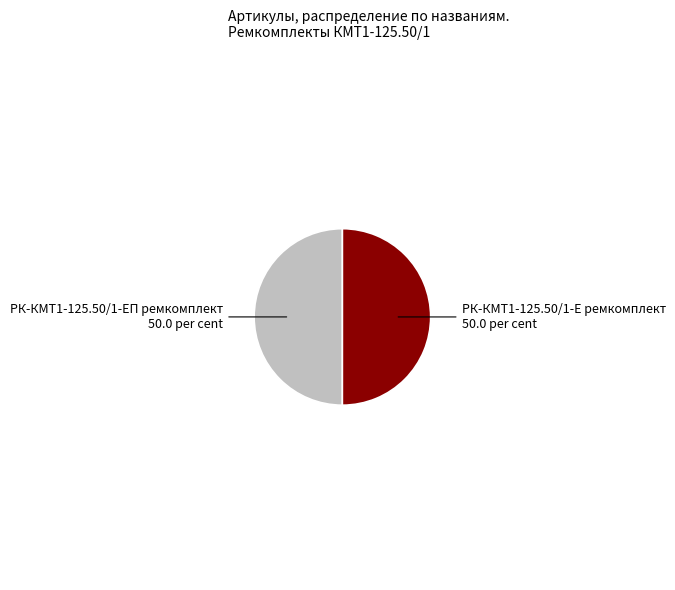

Is it true that РК-КМТ1-125.50/1-Е ремкомплект is 40% of the pie?

False